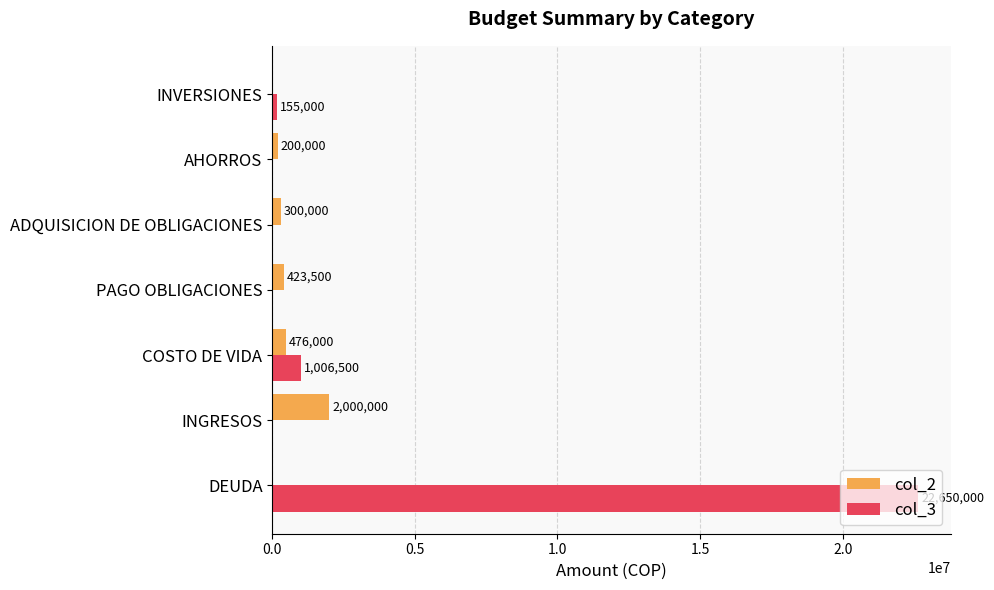

What value does the col_2 series have at AHORROS?

200000